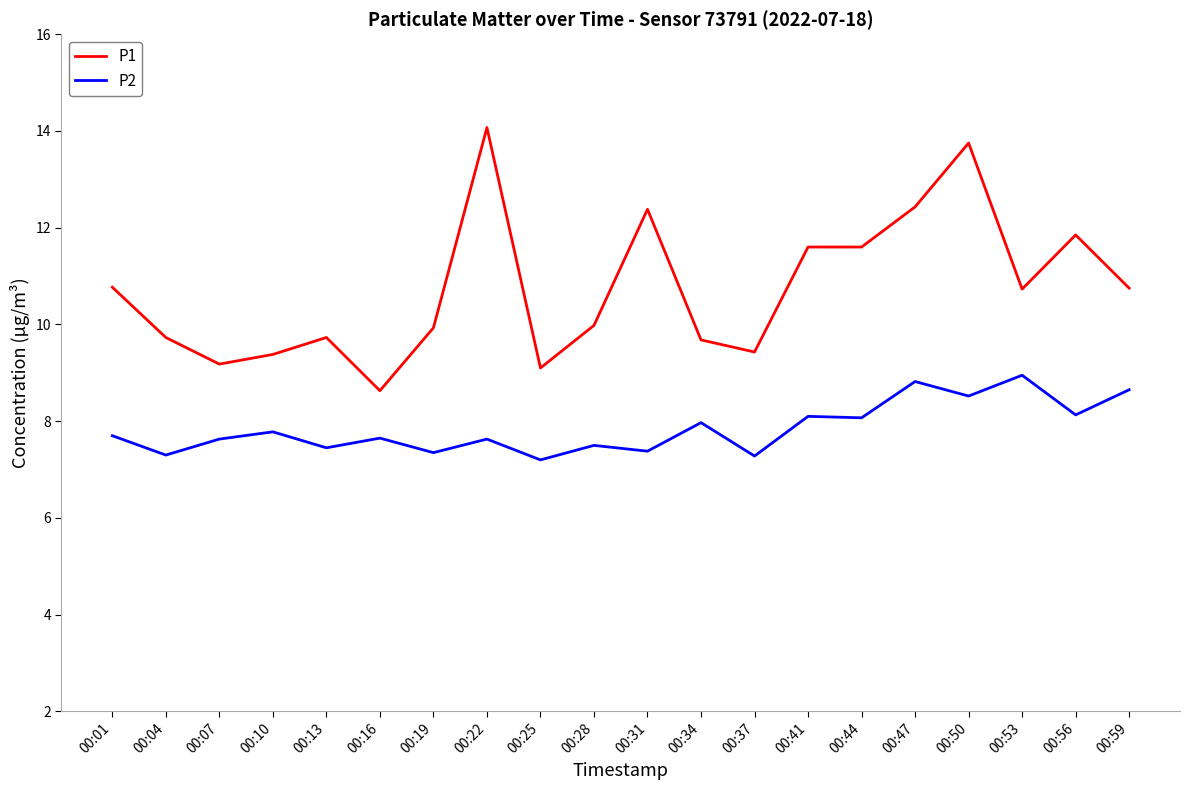

List the series in order of their overall mean, highest first.

P1, P2